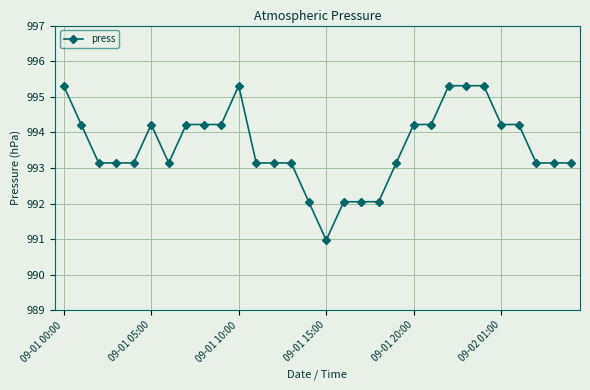

What is the value of the 10th point from the left?

994.2